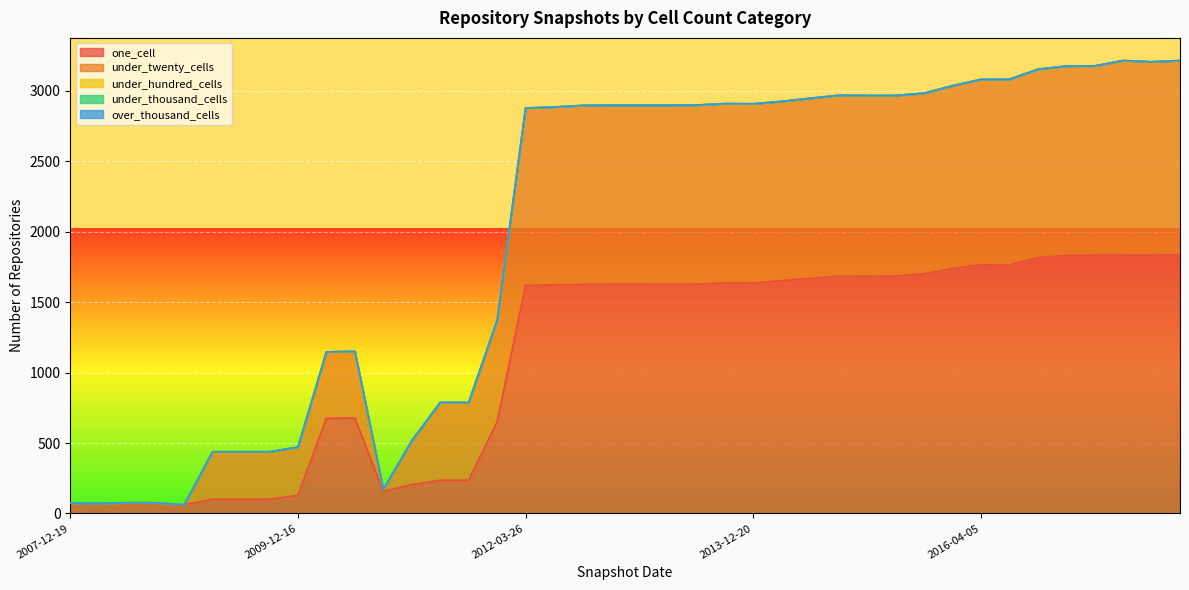

Does the chart display data point markers on the line(s)?

No